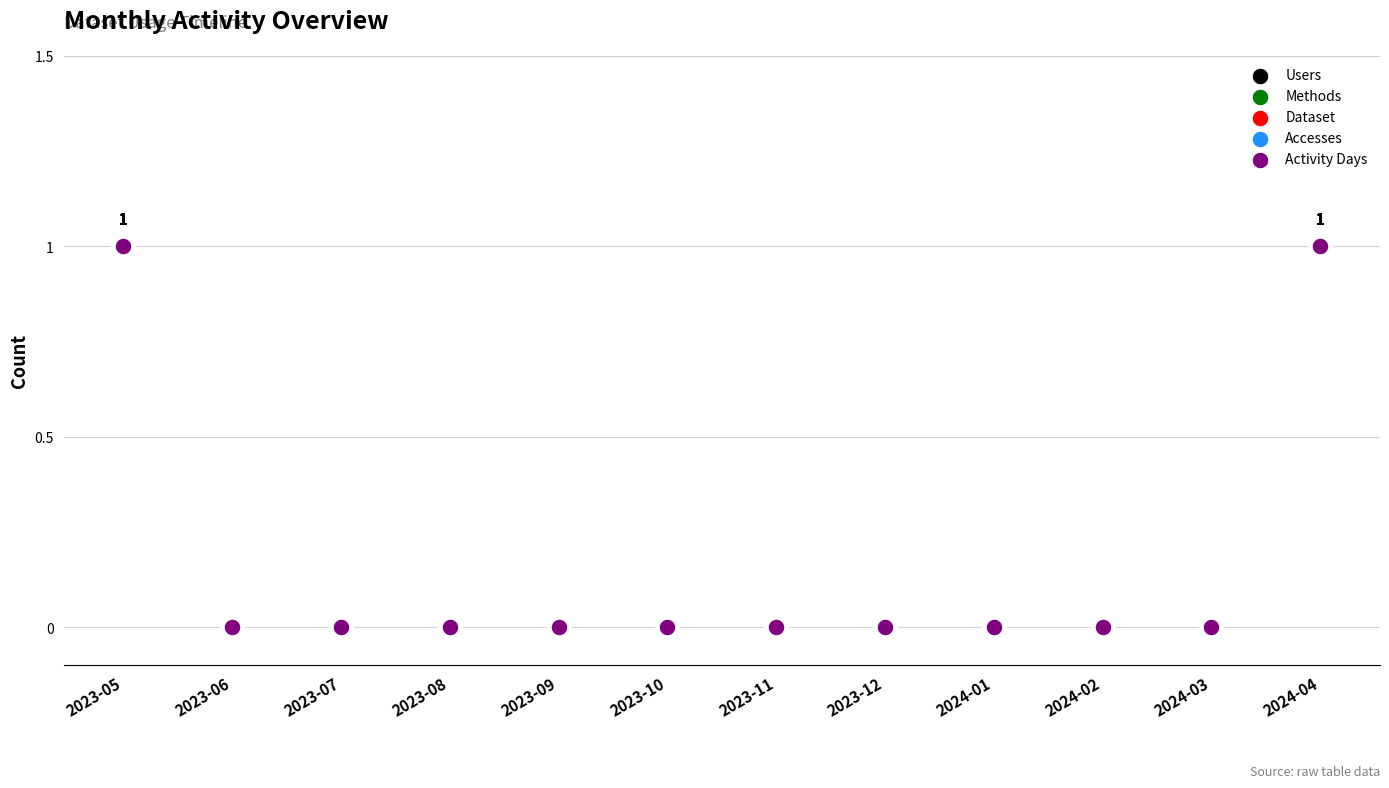

What are all the series names shown in the legend?

Users, Methods, Dataset, Accesses, Activity Days